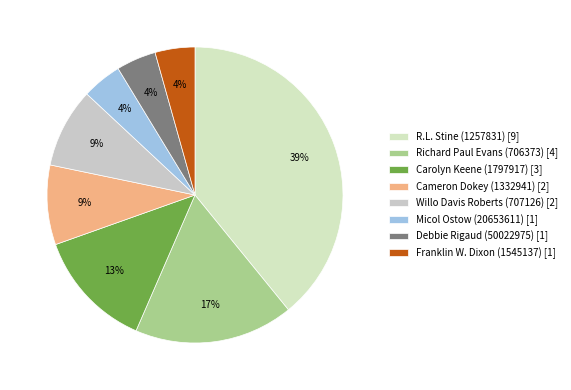

Does Willo Davis Roberts (707126) represent more than half of the total?

No